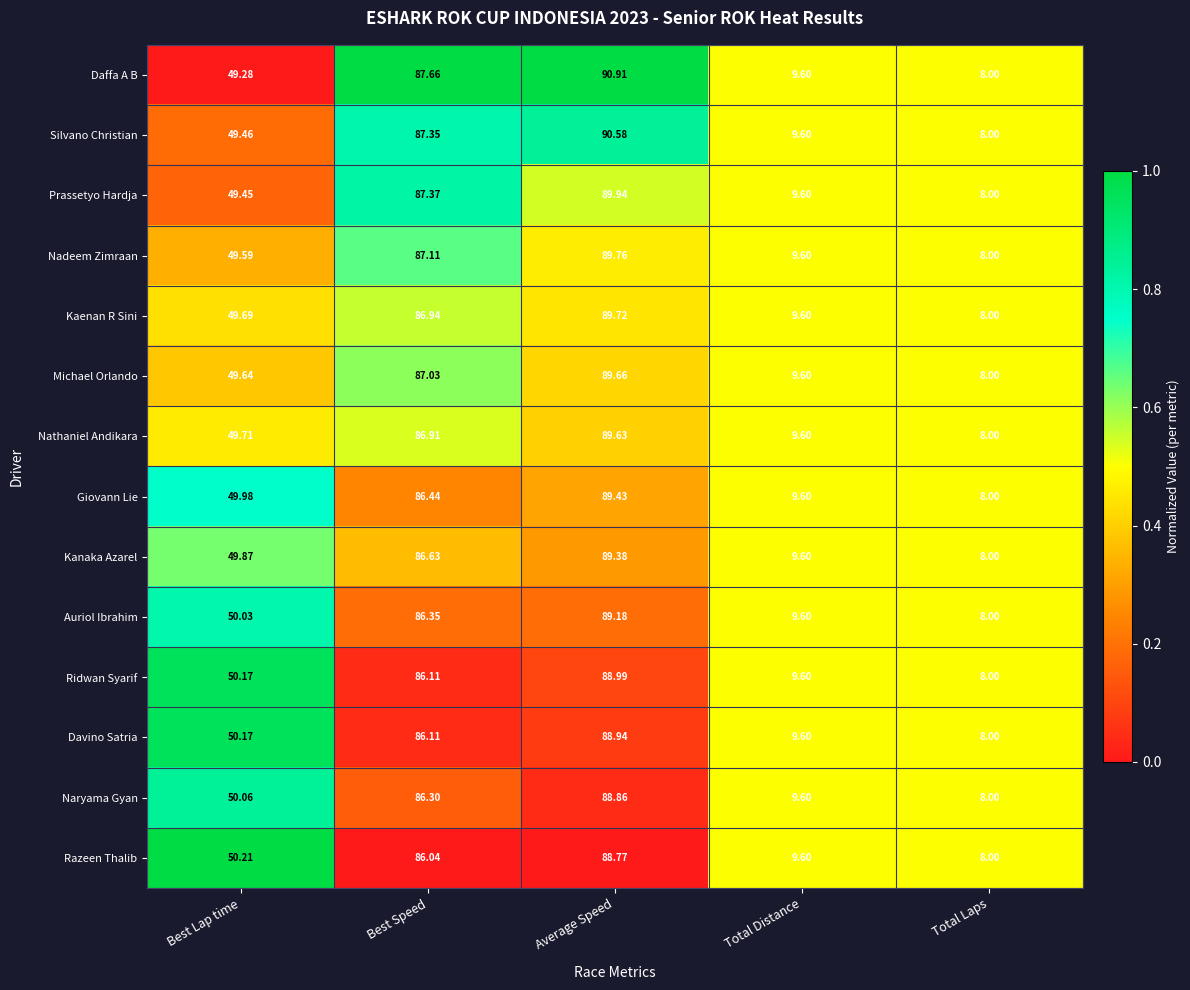

Between Best Lap time and Total Laps, which series saw the biggest shift?

Razeen Thalib